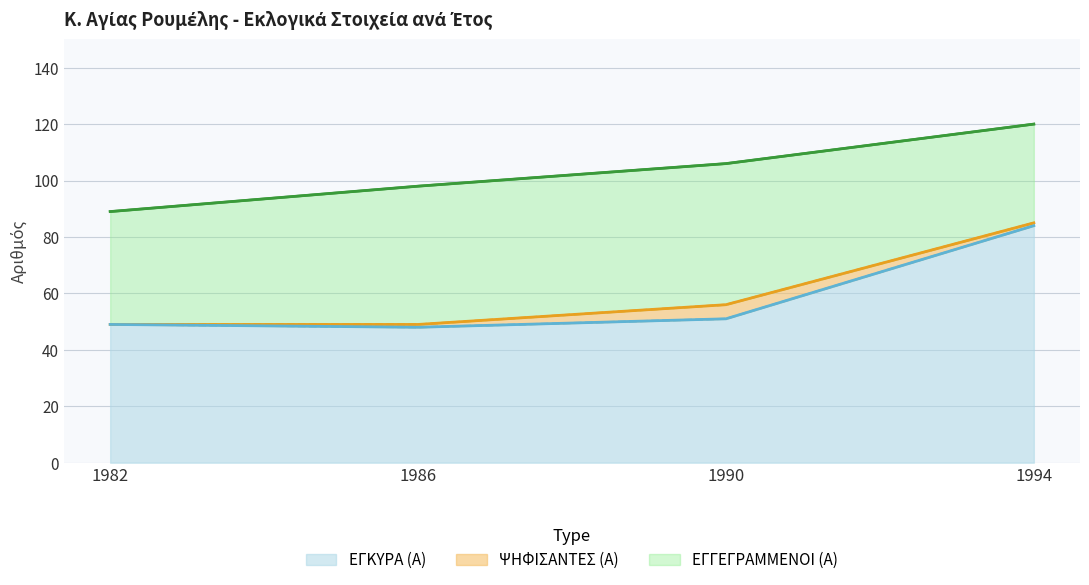

Reading left to right, what are all the values shown in this chart?

ΕΓΓΕΓΡΑΜΜΕΝΟΙ (Α): 89	98	106	120
ΨΗΦΙΣΑΝΤΕΣ (Α): 49	49	56	85
ΕΓΚΥΡΑ (Α): 49	48	51	84